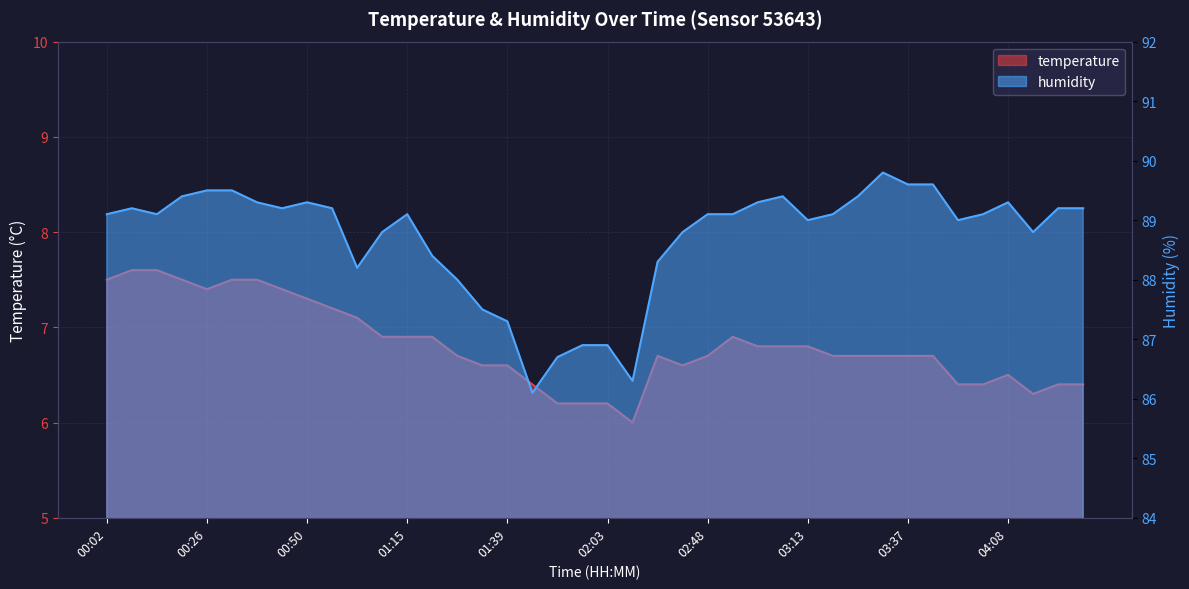

Reading left to right, list all the values displayed in this chart.

temperature: 7.5	7.6	7.6	7.5	7.4	7.5	7.5	7.4	7.3	7.2	7.1	6.9	6.9	6.9	6.7	6.6	6.6	6.4	6.2	6.2	6.2	6.0	6.7	6.6	6.7	6.9	6.8	6.8	6.8	6.7	6.7	6.7	6.7	6.7	6.4	6.4	6.5	6.3	6.4	6.4
humidity: 89.1	89.2	89.1	89.4	89.5	89.5	89.3	89.2	89.3	89.2	88.2	88.8	89.1	88.4	88.0	87.5	87.3	86.1	86.7	86.9	86.9	86.3	88.3	88.8	89.1	89.1	89.3	89.4	89.0	89.1	89.4	89.8	89.6	89.6	89.0	89.1	89.3	88.8	89.2	89.2